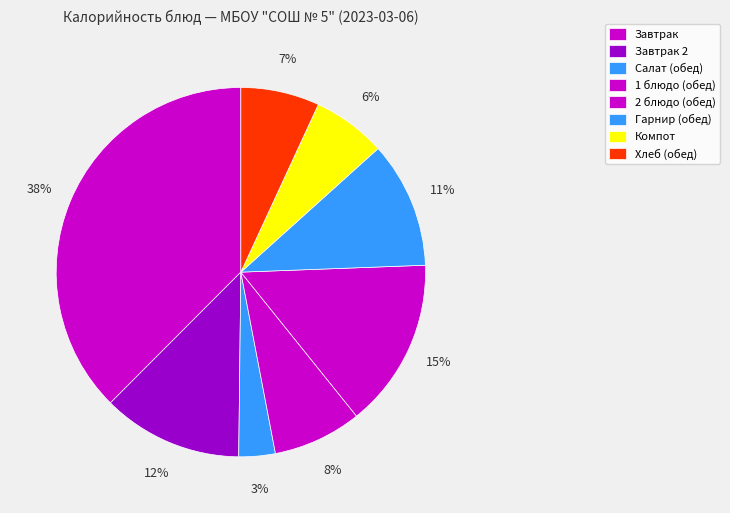

Count the number of slices in the pie.

8